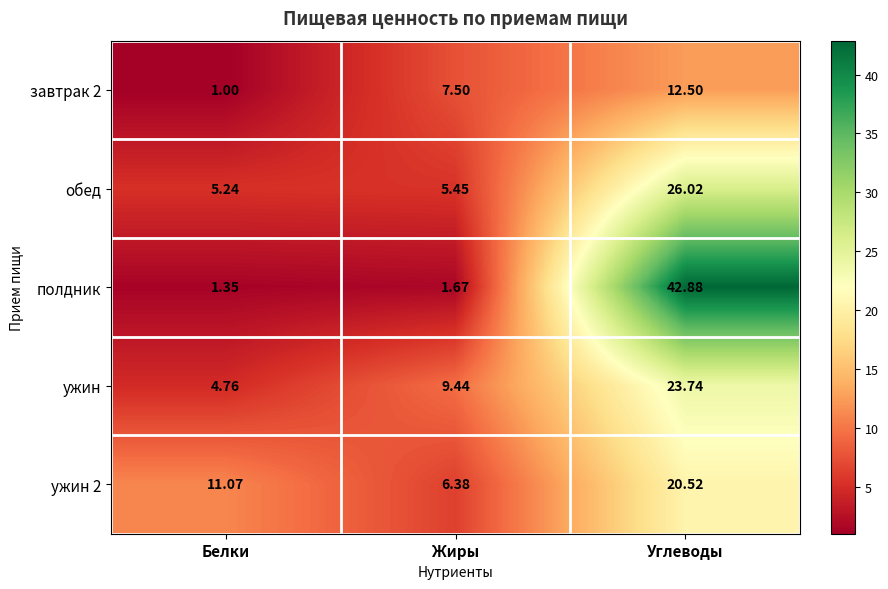

Which series has the largest range (max minus min)?

полдник